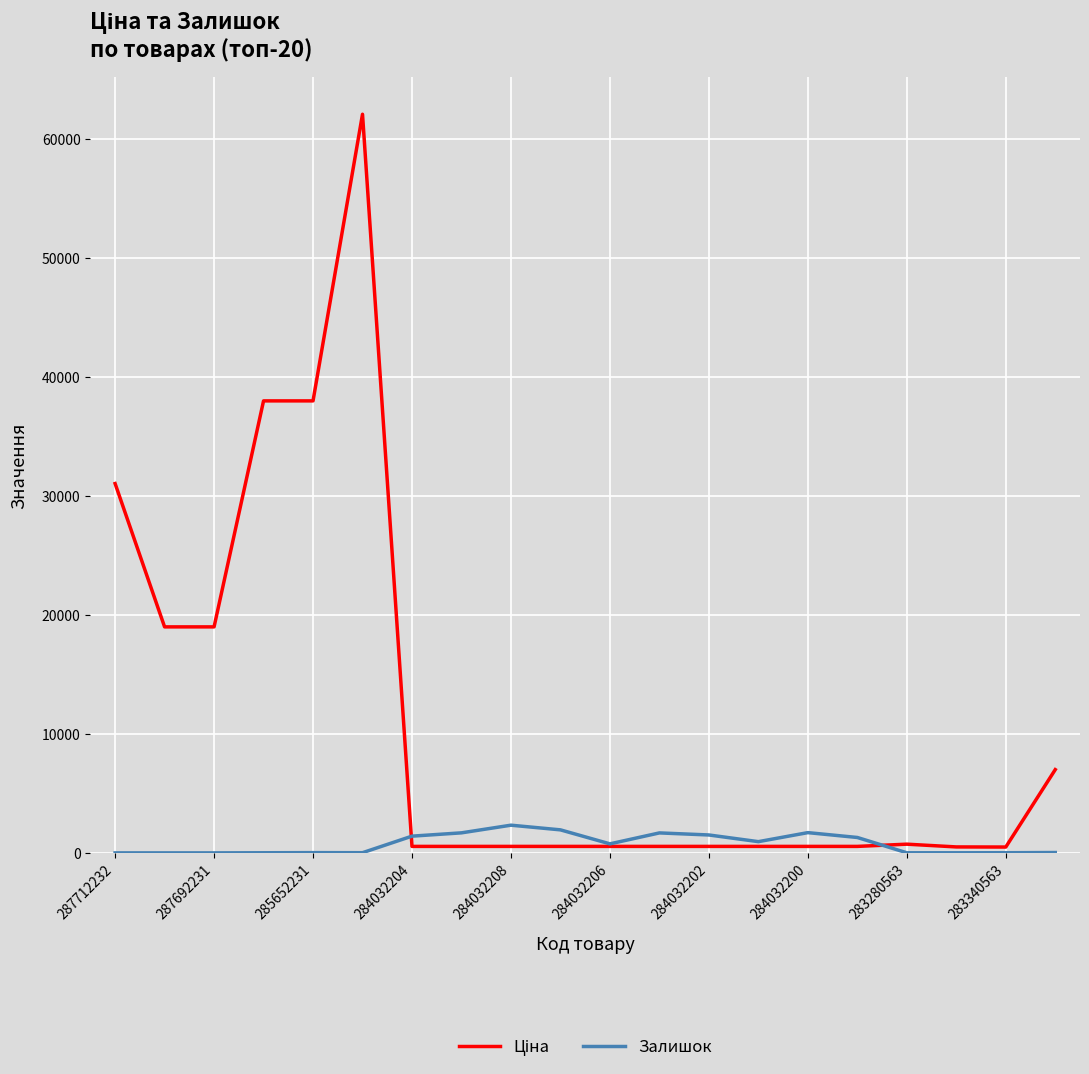

What is the greatest value displayed?

62116.9